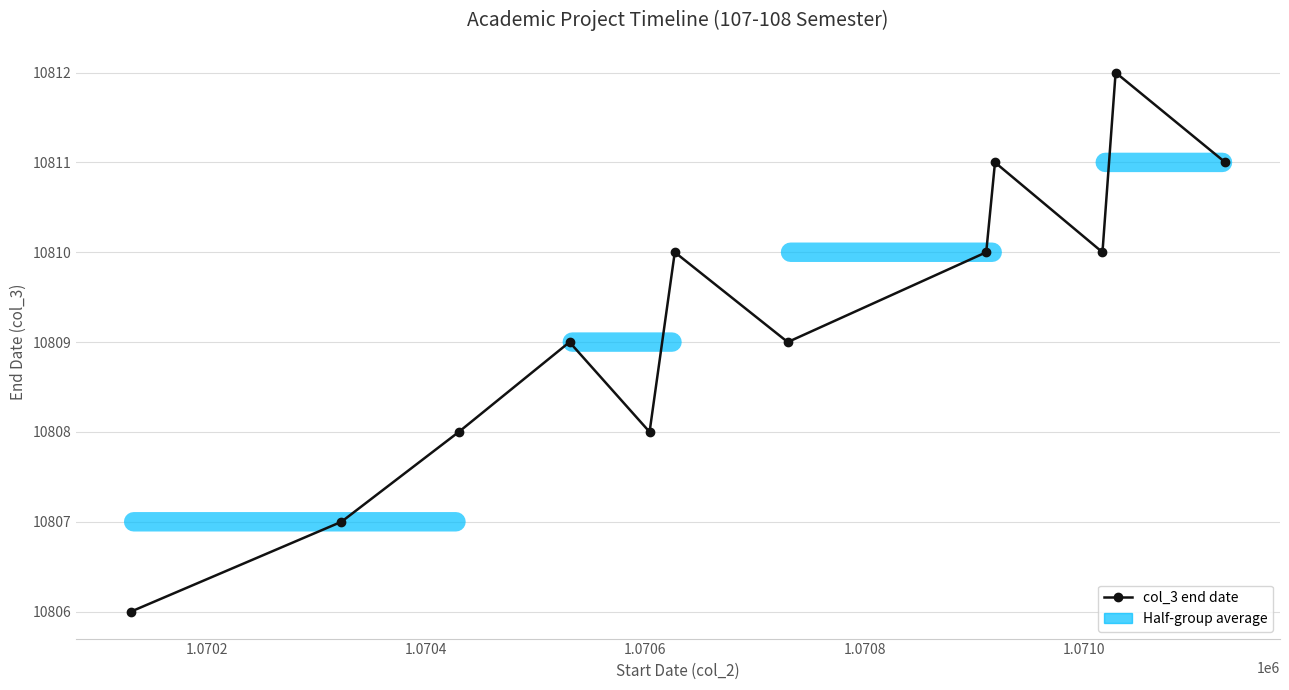

How many data points are less than 10810?

6